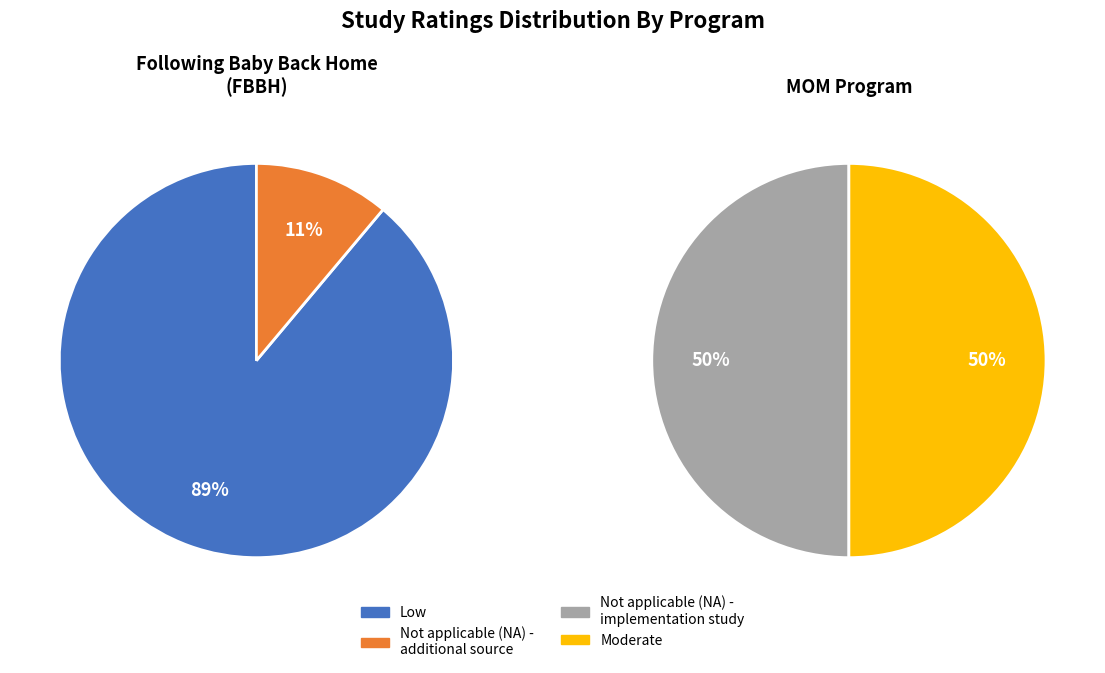

How many segments does this pie chart have?

4